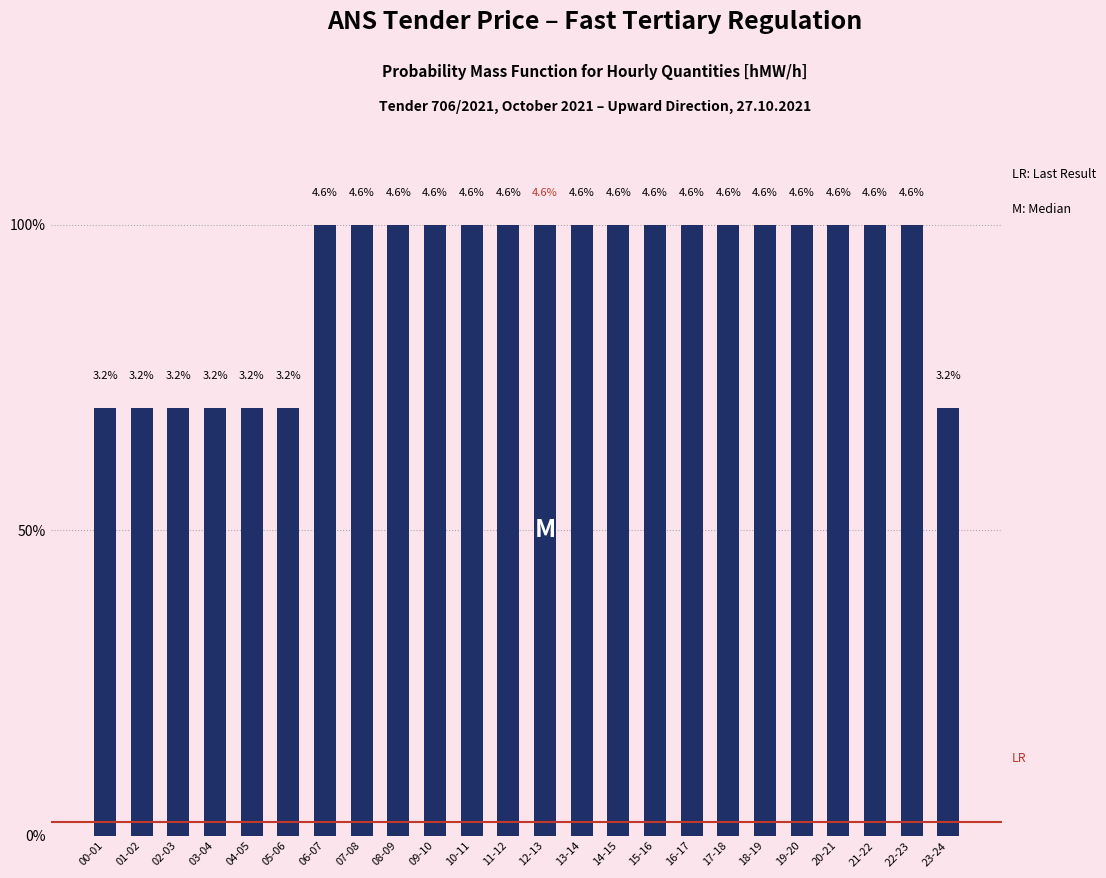

Does the chart contain any negative values?

No